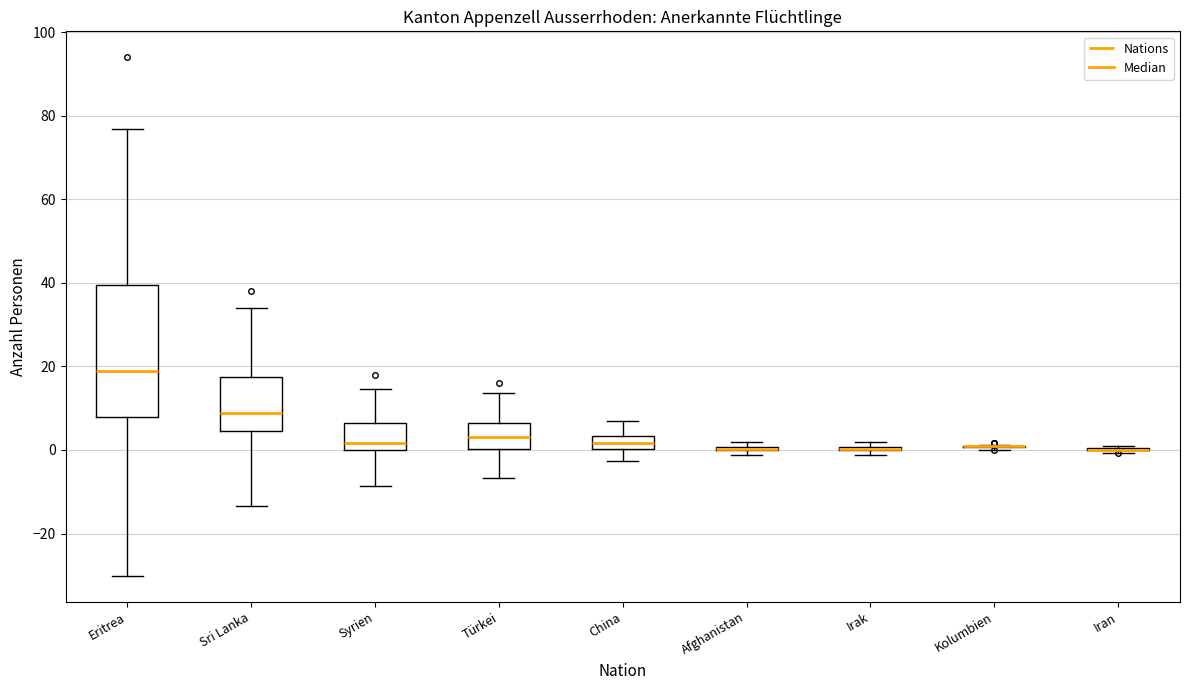

Where does the upper whisker of the box for Türkei end on the y-axis? The values are not printed on the chart, so give them approximately, as read against the axis.

14